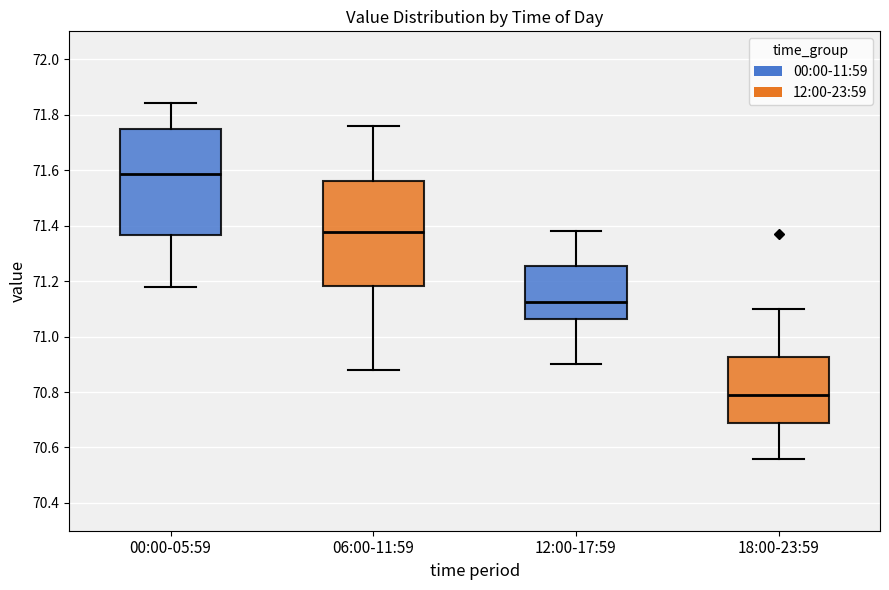

Which box has the lowest median line?

18:00-23:59